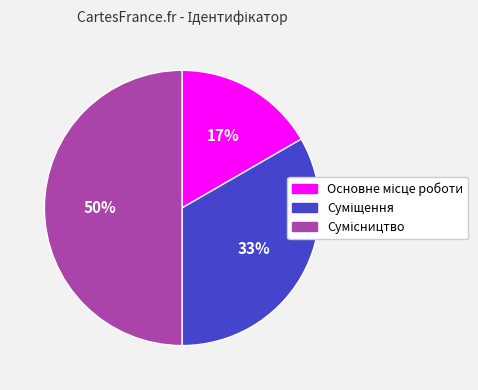

To the nearest percent, what is the difference between the largest and smallest slice percentages?

33%